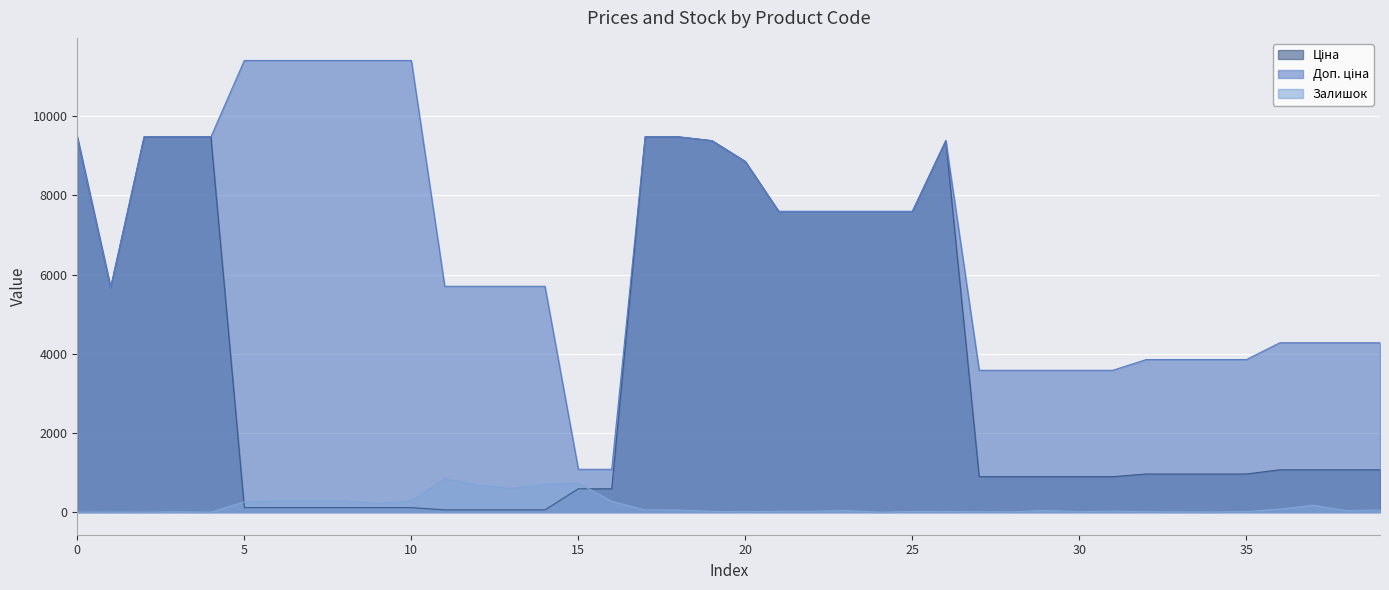

The value of Залишок at 0 is -590.7. True or false?

False